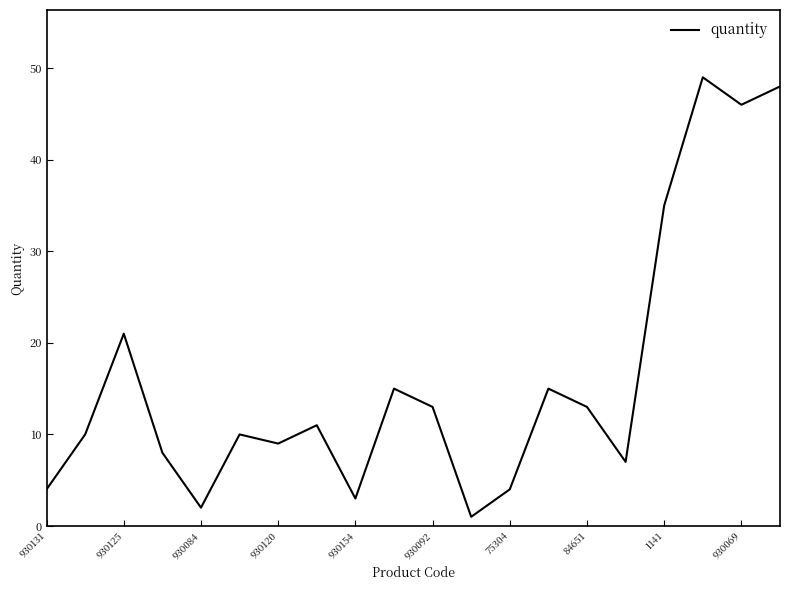

What is the greatest value displayed?

49